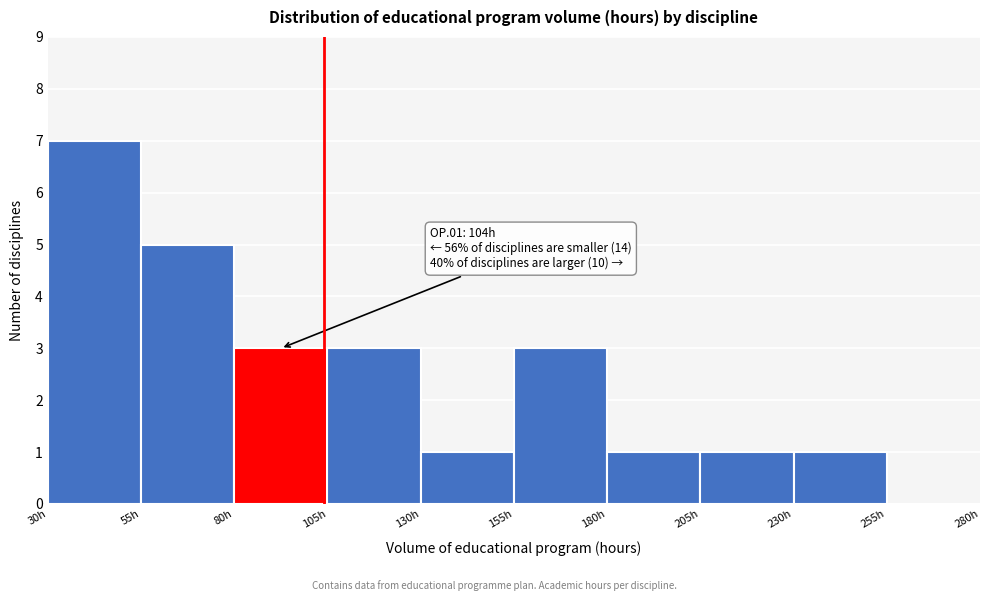

Which range on the x-axis has the tallest bar?

30 to 55